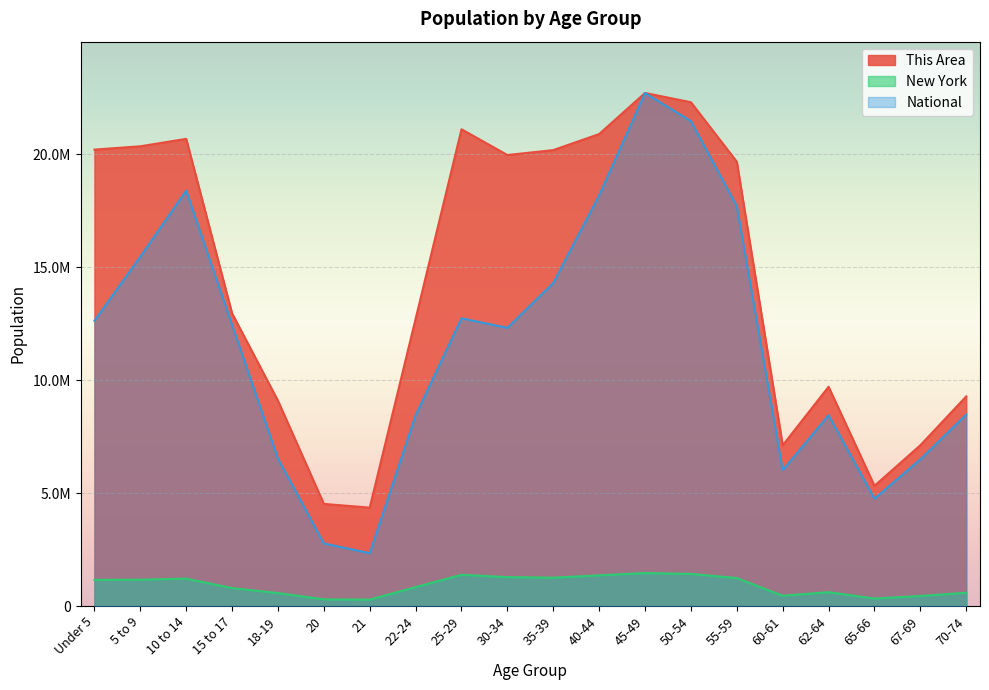

Reading right to left, what are all the values shown in this chart?

This Area: 8475076.9	6492664.1	4751497.3	8443610.0	6010172.1	17694869.8	21460405.2	22708591.0	18177361.8	14296447.8	12314035.0	12733593.3	8443610.0	2339037.3	2769084.5	6524131.0	12439902.5	18387140.9	15460722.0	12628703.7
New York: 587391.0	443051.0	330160.0	612267.0	453993.0	1237408.0	1419928.0	1458763.0	1355893.0	1254124.0	1279160.0	1380177.0	836256.0	281596.0	293083.0	572582.0	793696.0	1211456.0	1163955.0	1155822.0
National: 9278166.0	7115361.0	5319902.0	9704197.0	7113727.0	19664805.0	22298125.0	22708591.0	20890964.0	20179642.0	19962099.0	21101849.0	12712576.0	4354294.0	4519129.0	9086089.0	12954254.0	20677194.0	20348657.0	20201362.0